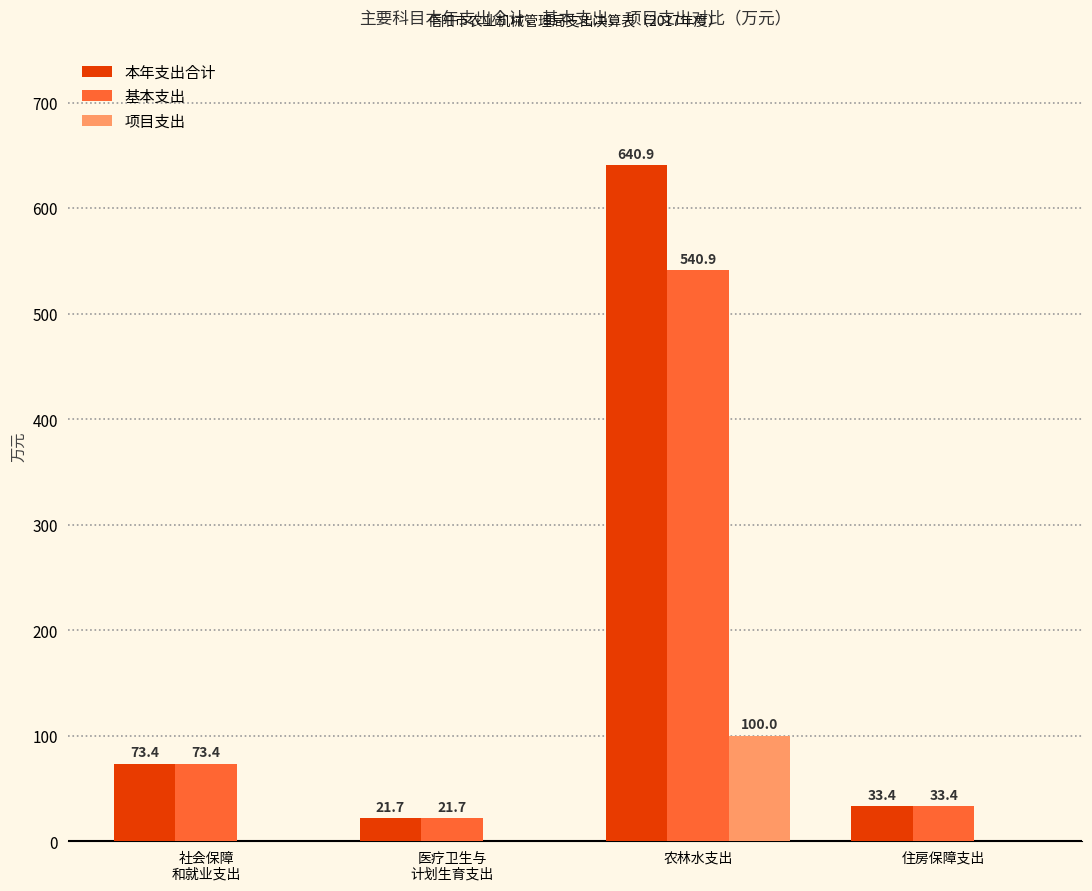

The 基本支出 series shows 21.7 at 医疗卫生与
计划生育支出. True or false?

True